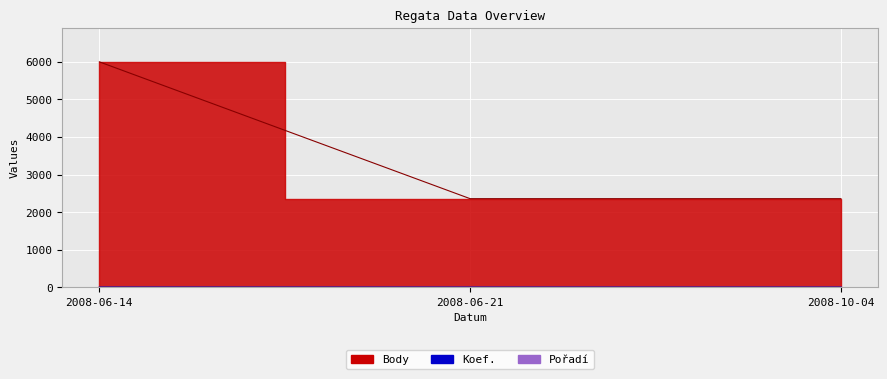

Which has a higher value, 2008-06-21 or 2008-10-04?

2008-06-21